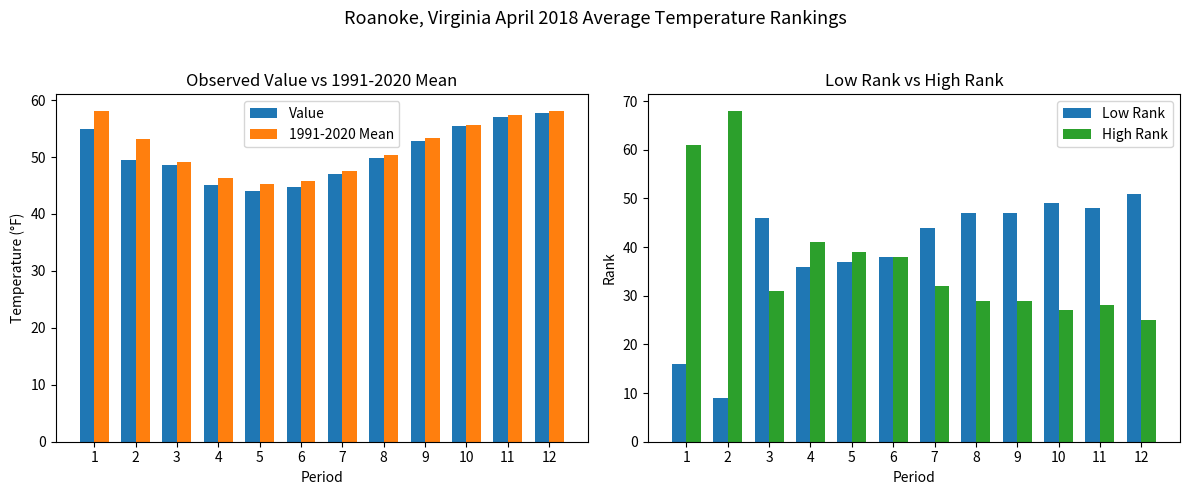

How many bars are there in total?

48